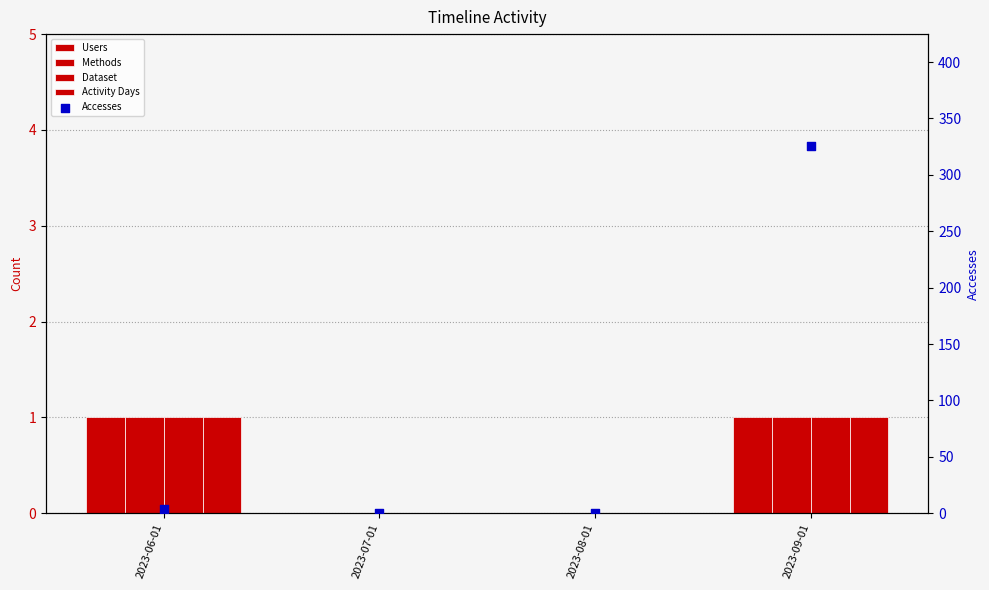

Which series has the widest spread of Y values?

Accesses